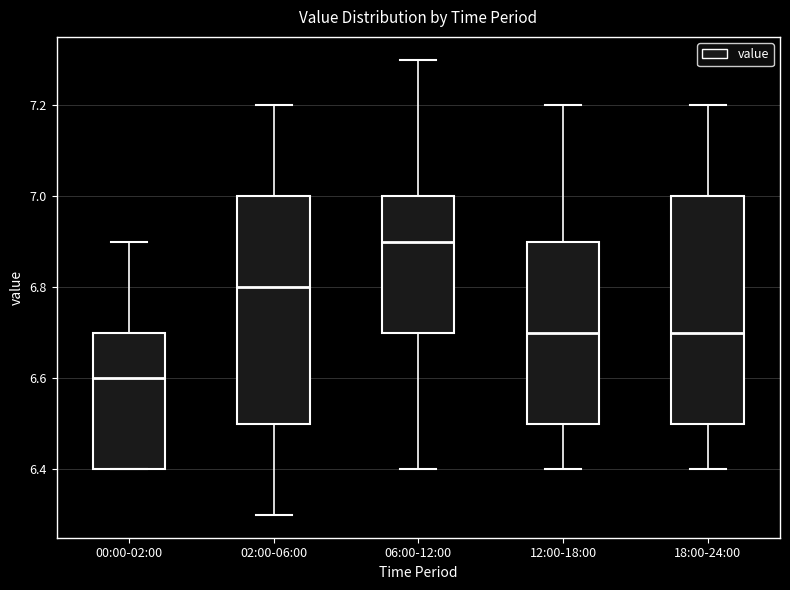

Reading left to right, transcribe this box plot: for each box, give where its median line is, the range the box spans, and where its two whiskers end, as read against the y-axis. The values are not printed on the chart, so give them approximately, as read against the axis.

00:00-02:00: median 6.6, box 6.4 to 6.7, whiskers 6.4 to 6.9
02:00-06:00: median 6.8, box 6.5 to 7.0, whiskers 6.3 to 7.2
06:00-12:00: median 6.9, box 6.7 to 7.0, whiskers 6.4 to 7.3
12:00-18:00: median 6.7, box 6.5 to 6.9, whiskers 6.4 to 7.2
18:00-24:00: median 6.7, box 6.5 to 7.0, whiskers 6.4 to 7.2